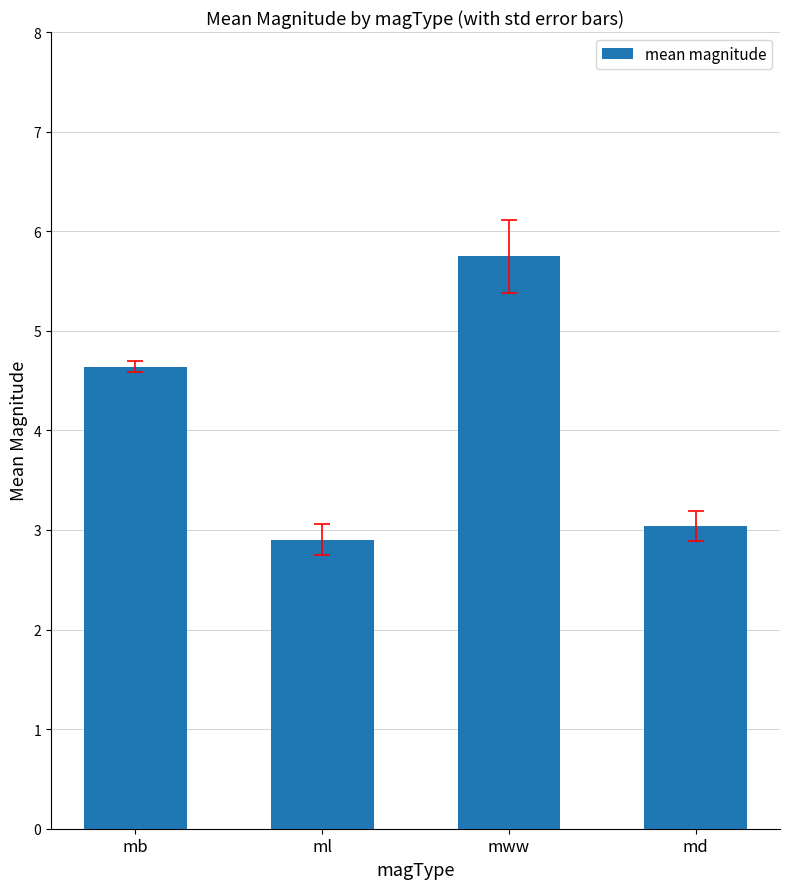

At which category does the chart reach its minimum across all series?

ml